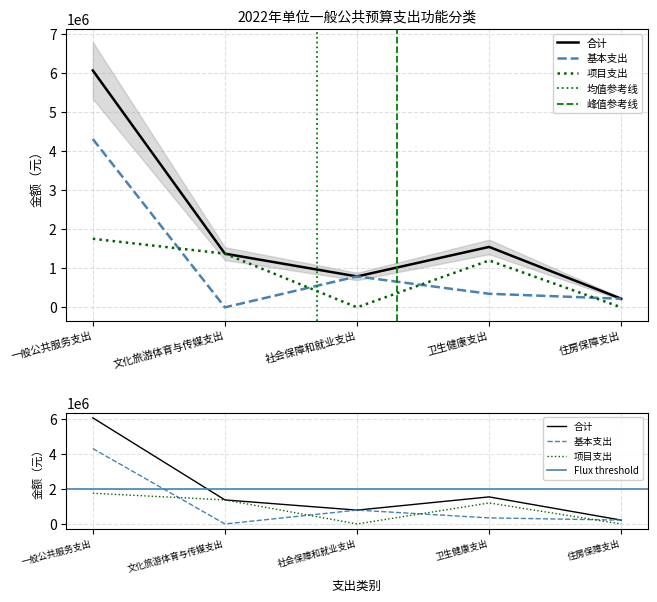

At which label does 合计 first exceed 1374000?

一般公共服务支出